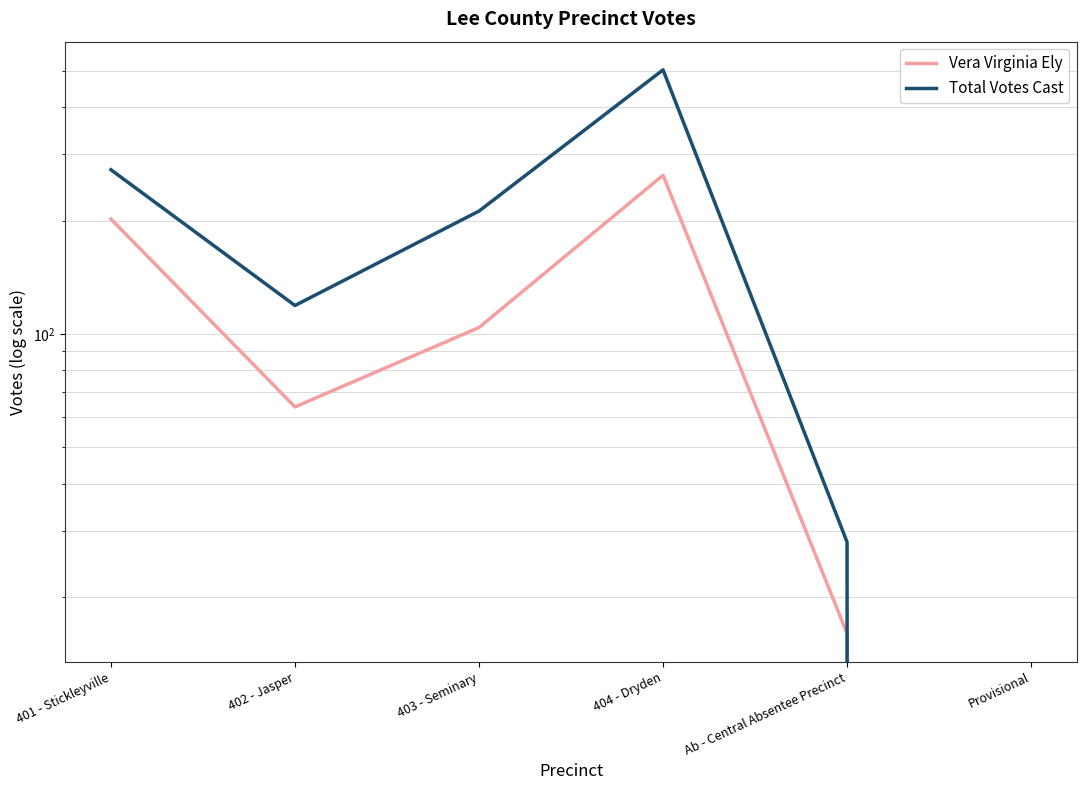

How many data points does each series have?

6